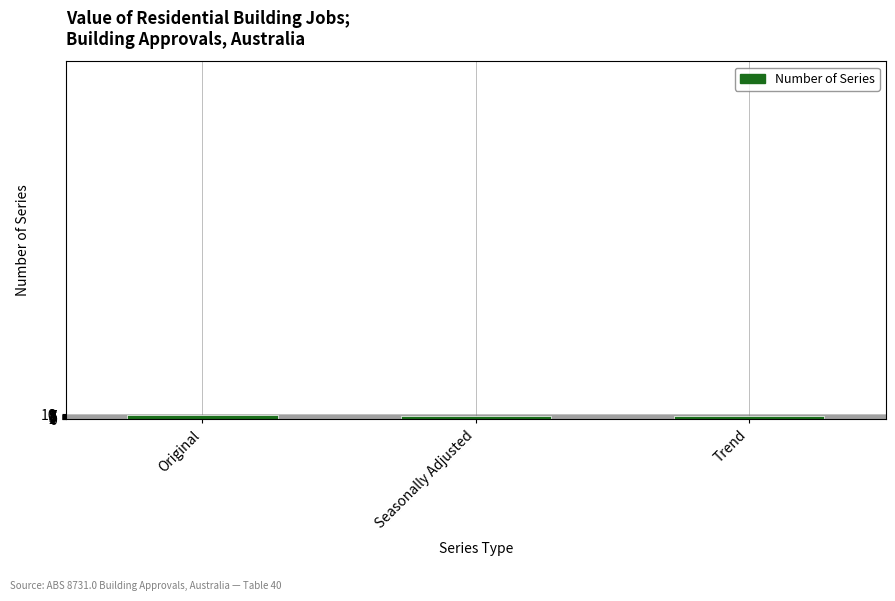

Reading right to left, transcribe all the data shown in this chart.

6	6	9